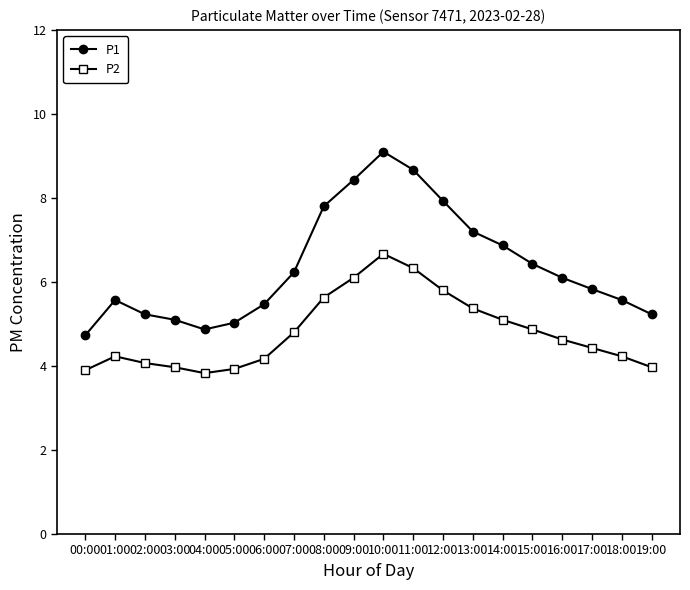

What is the label of the 11th point from the left?

10:00